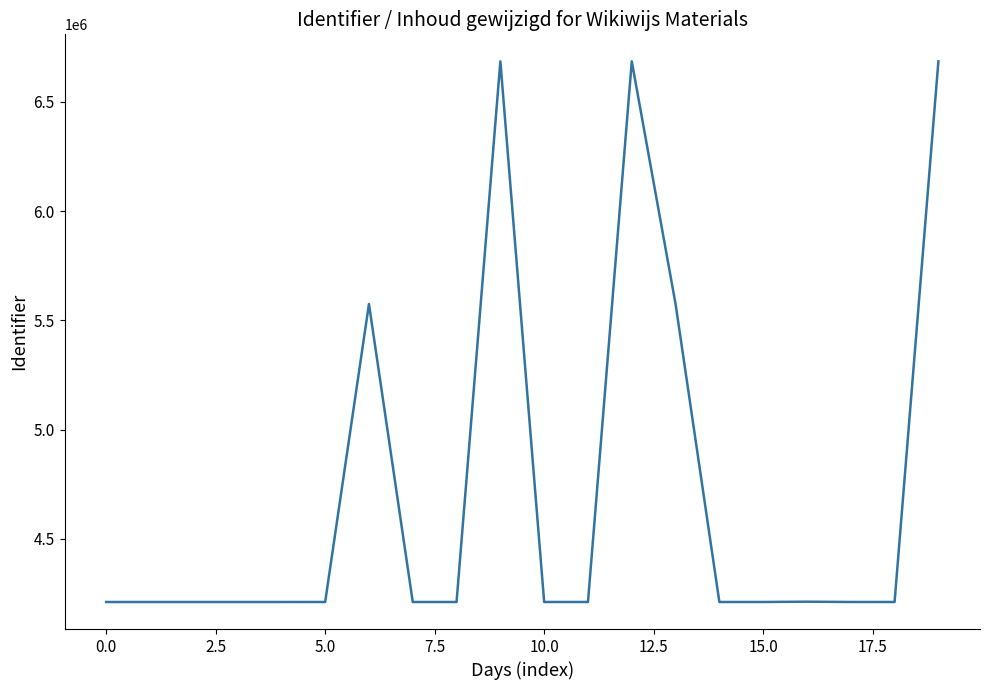

What is the difference between the maximum and minimum values?

2473922